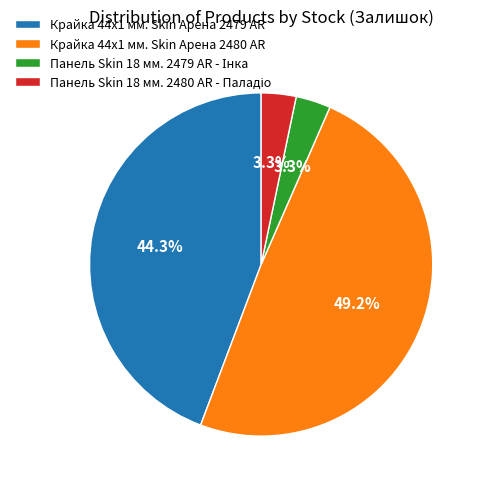

Which category has the biggest portion of the pie?

Крайка 44x1 мм. Skin Арена 2480 AR